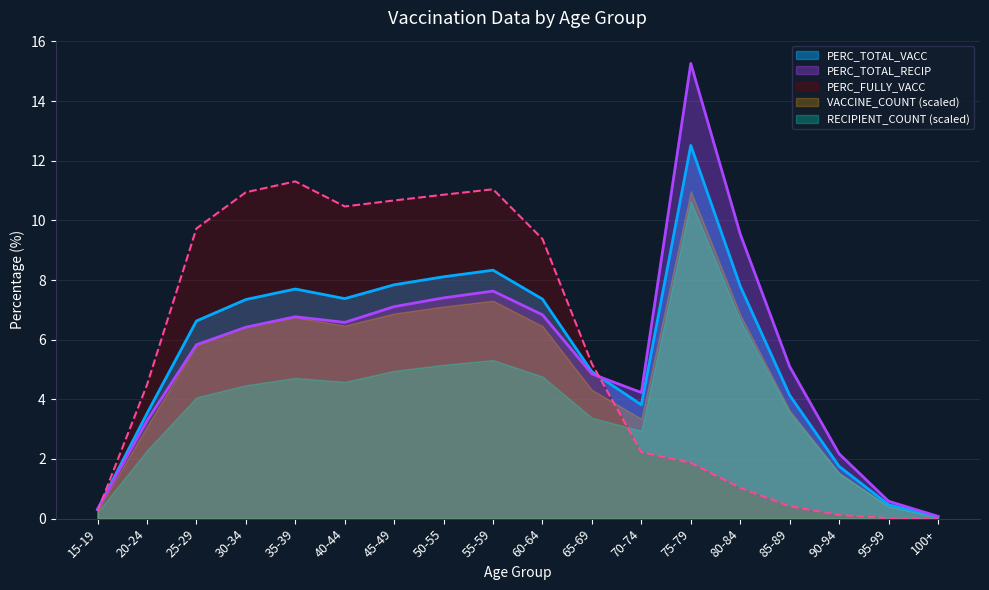

At which label does PERC_TOTAL_RECIP reach its minimum?

100+